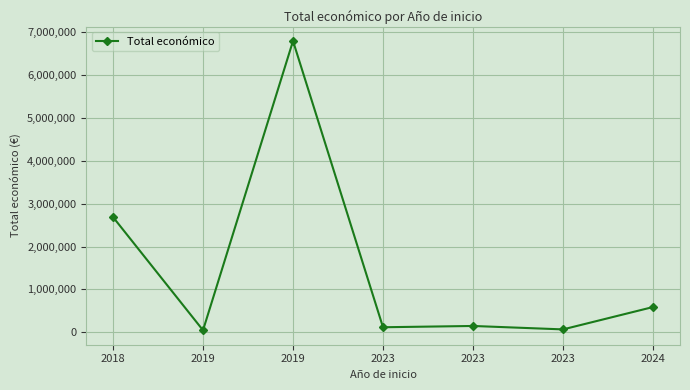

How many series are shown in this chart?

1